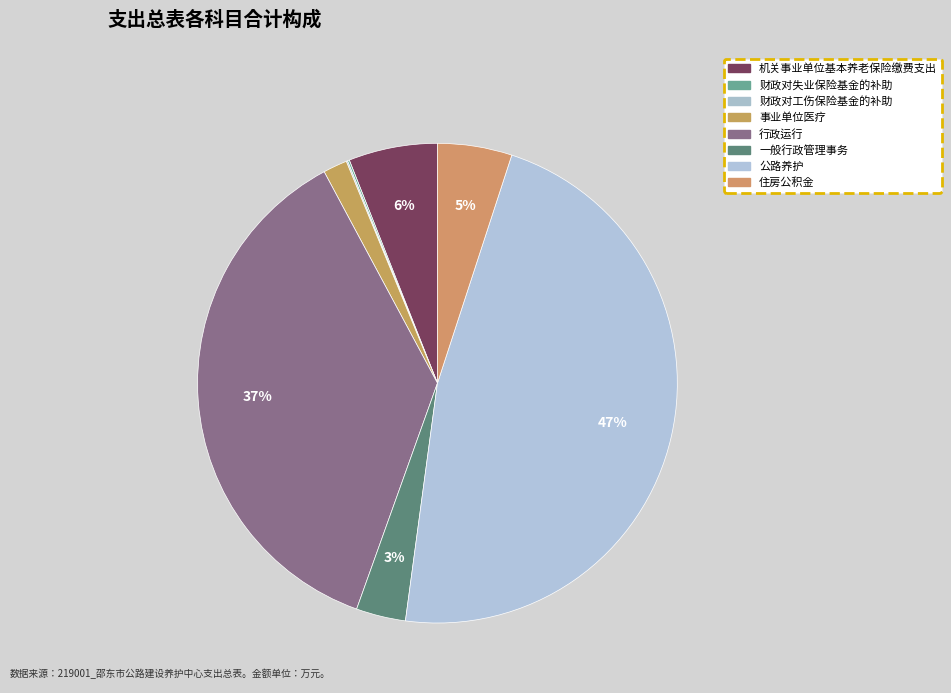

What is the change in value from 机关事业单位基本养老保险缴费支出 to 公路养护?

+1571.1